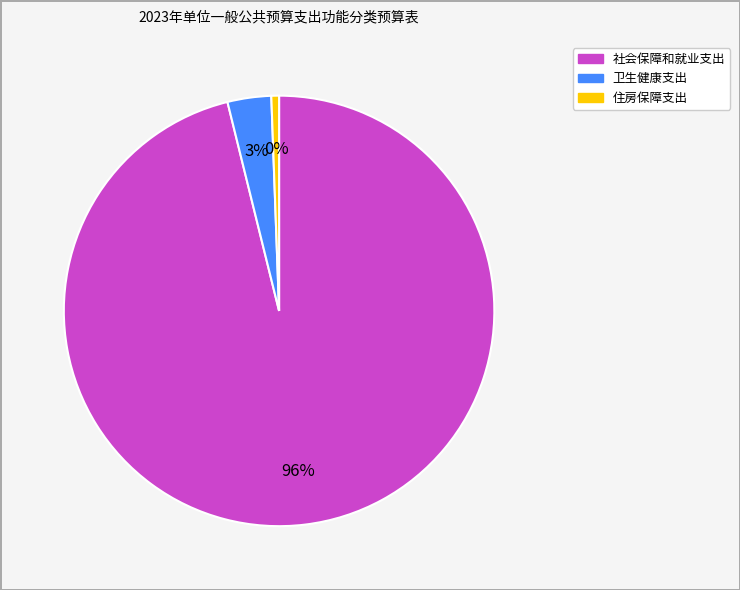

To the nearest percent, what percentage of the pie is 卫生健康支出?

3%